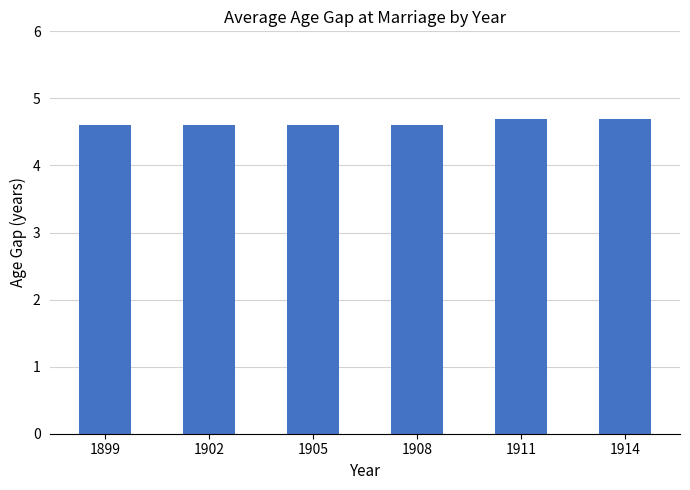

Approximately how many times larger is the value at 1905 compared to 1902?

1.0